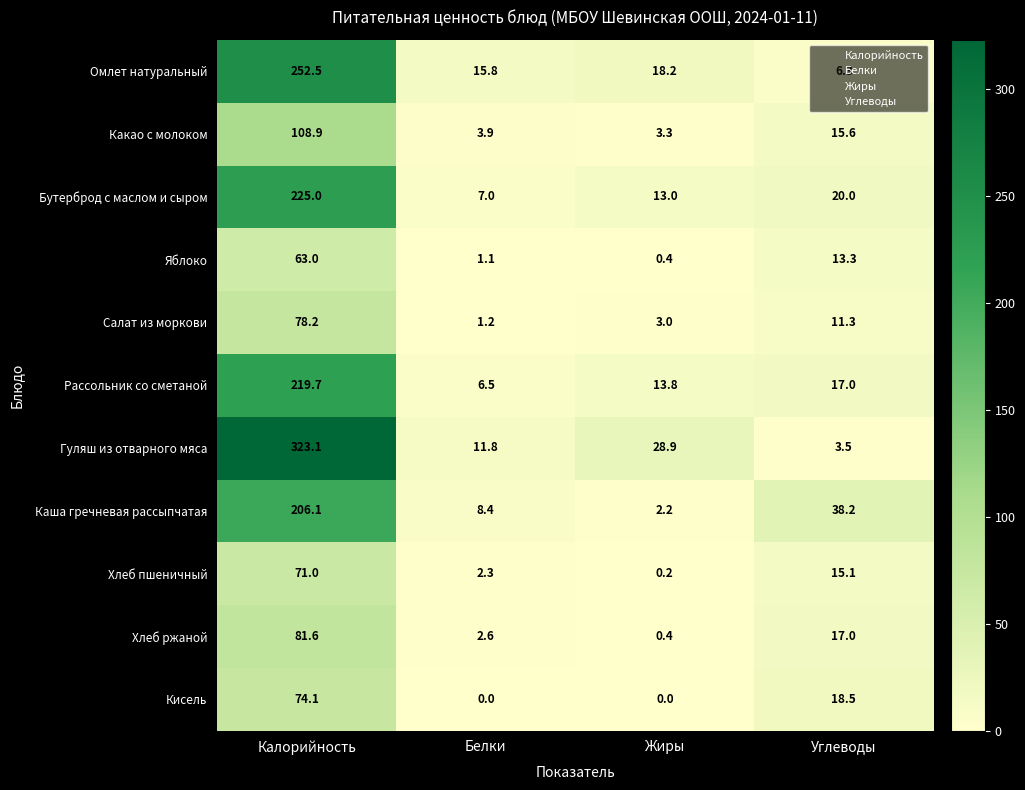

How many distinct data groups are displayed?

11